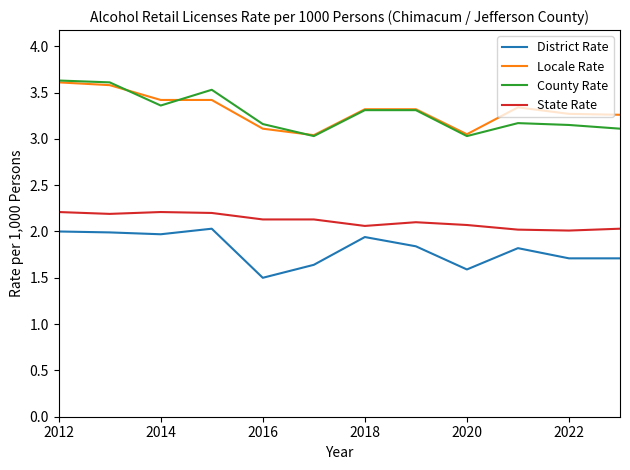

What is the maximum value shown in the chart?

3.6